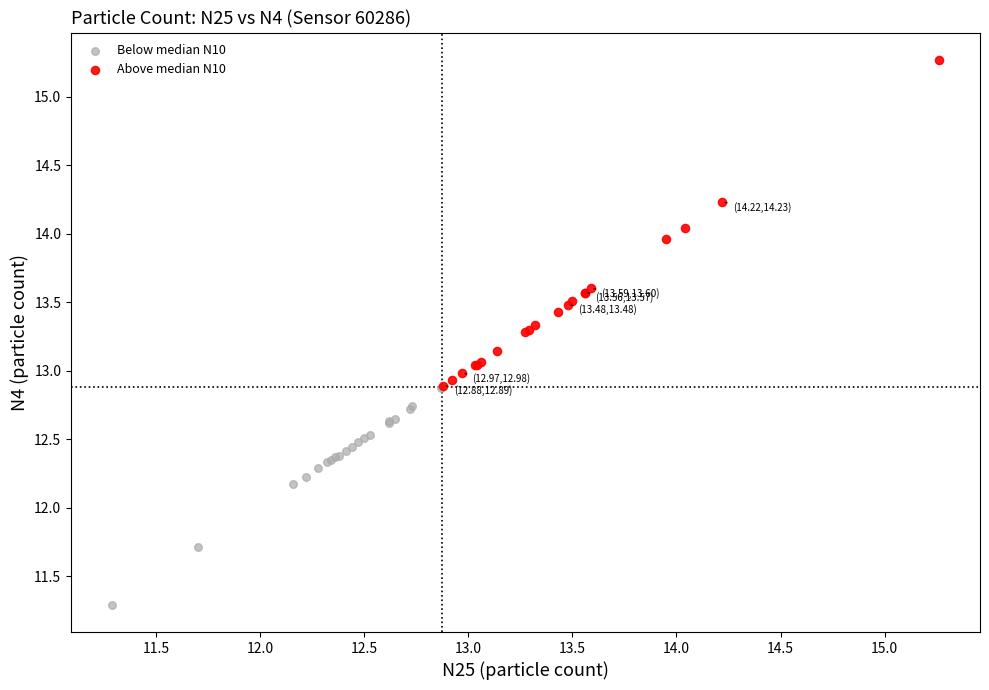

Which series contains the highest Y value?

Above median N10